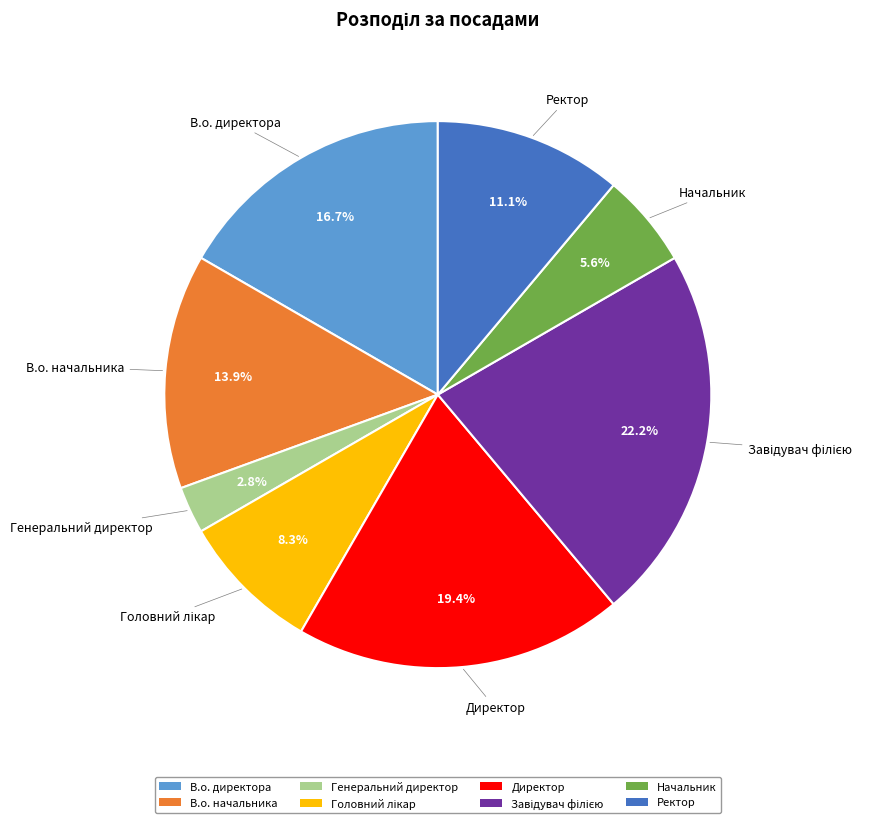

Is Ректор the majority of the pie?

No